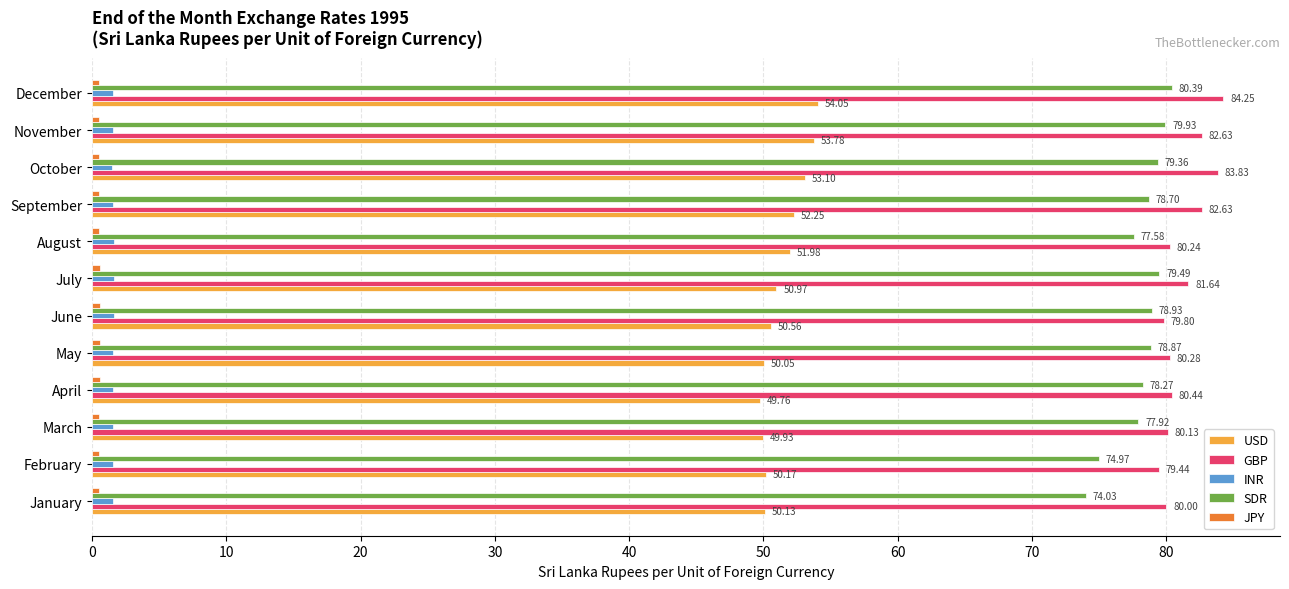

Count the number of data series in this chart.

5